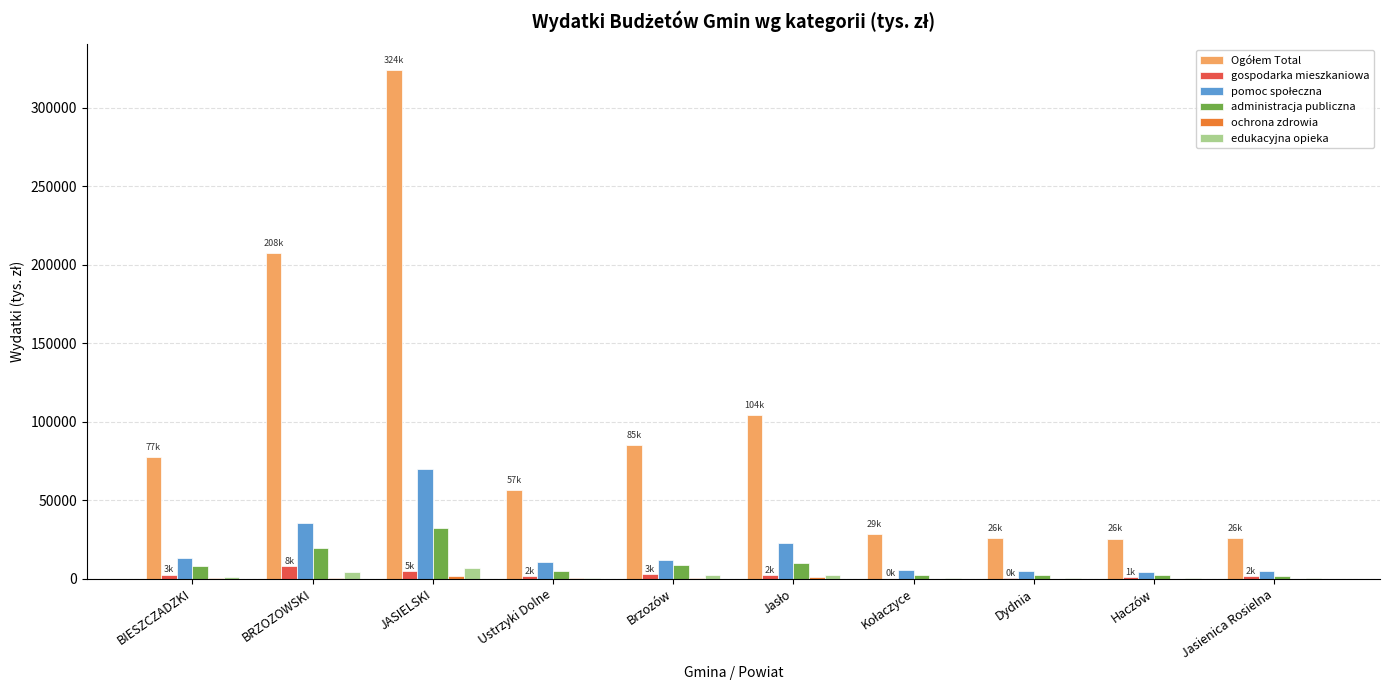

What is the total value across all series at Haczów?

33050.3